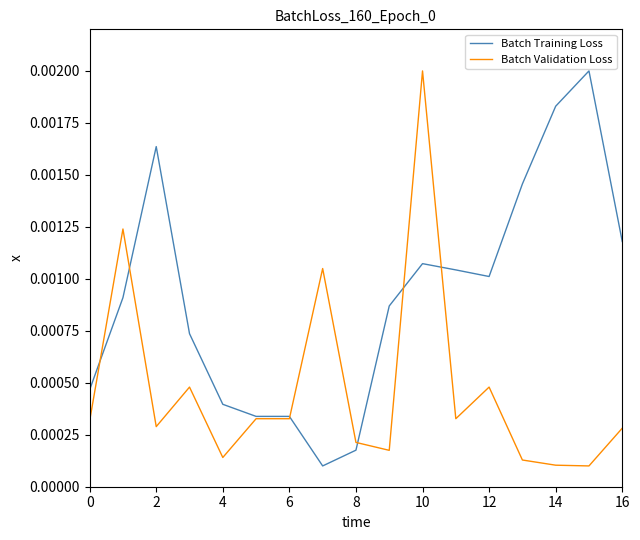

Rank the series by their average value, from lowest to highest.

Batch Validation Loss, Batch Training Loss